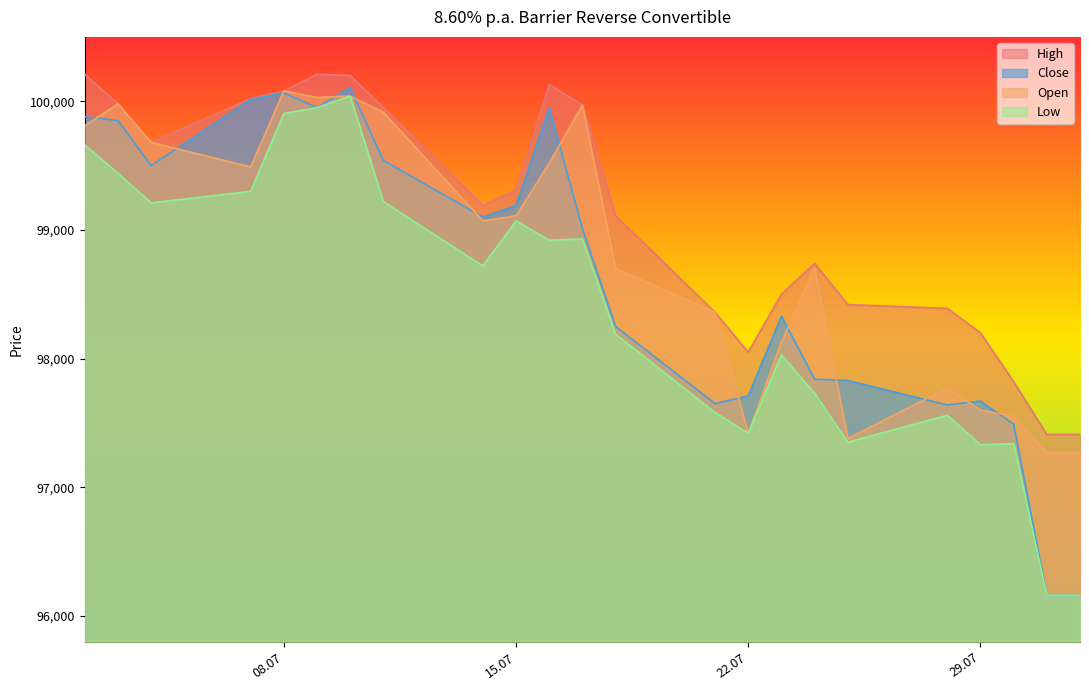

What is the maximum value shown in the chart?

100210